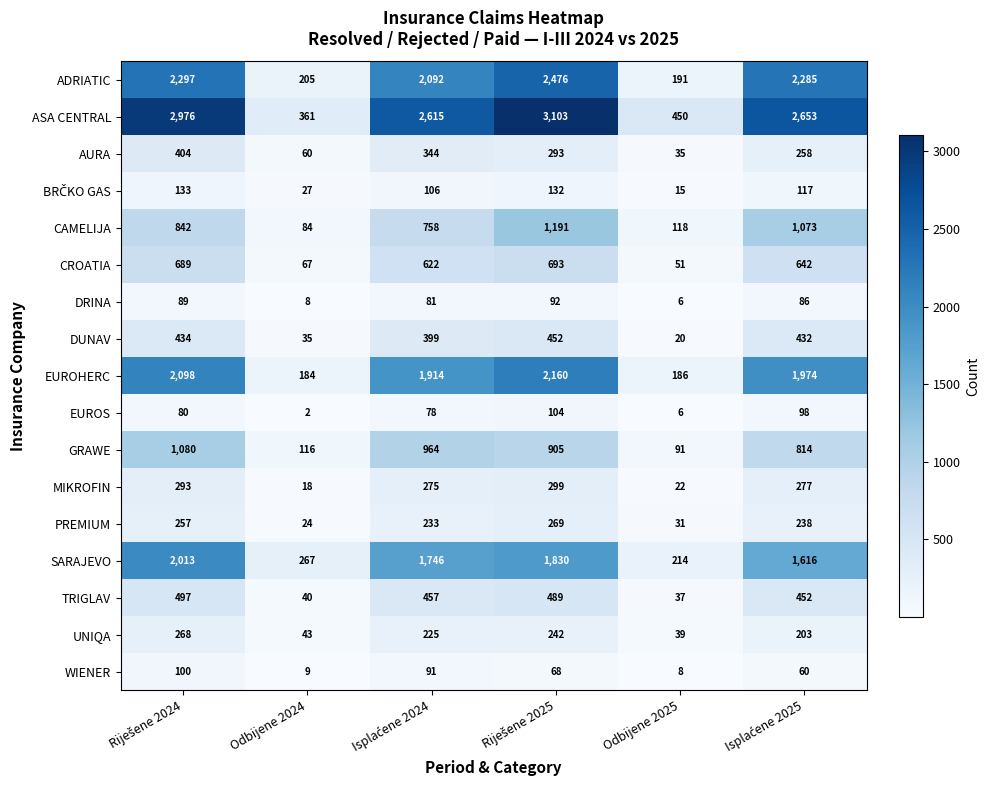

What is the average value of the CROATIA series?

461